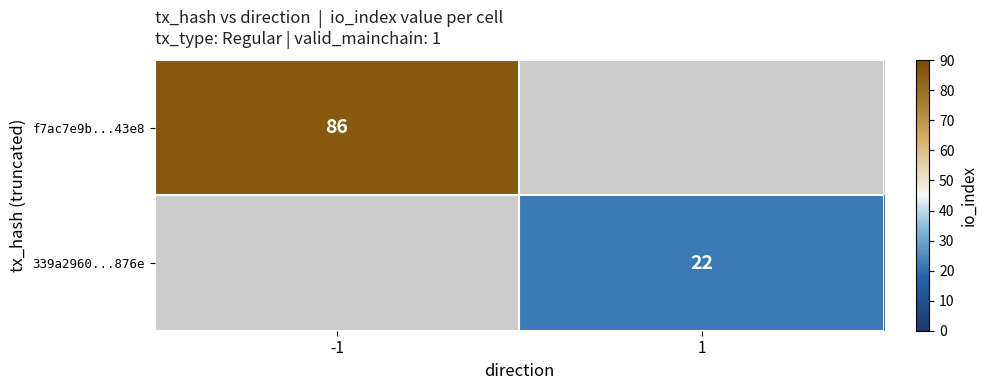

The f7ac7e9b...43e8 series shows 41 at -1. True or false?

False